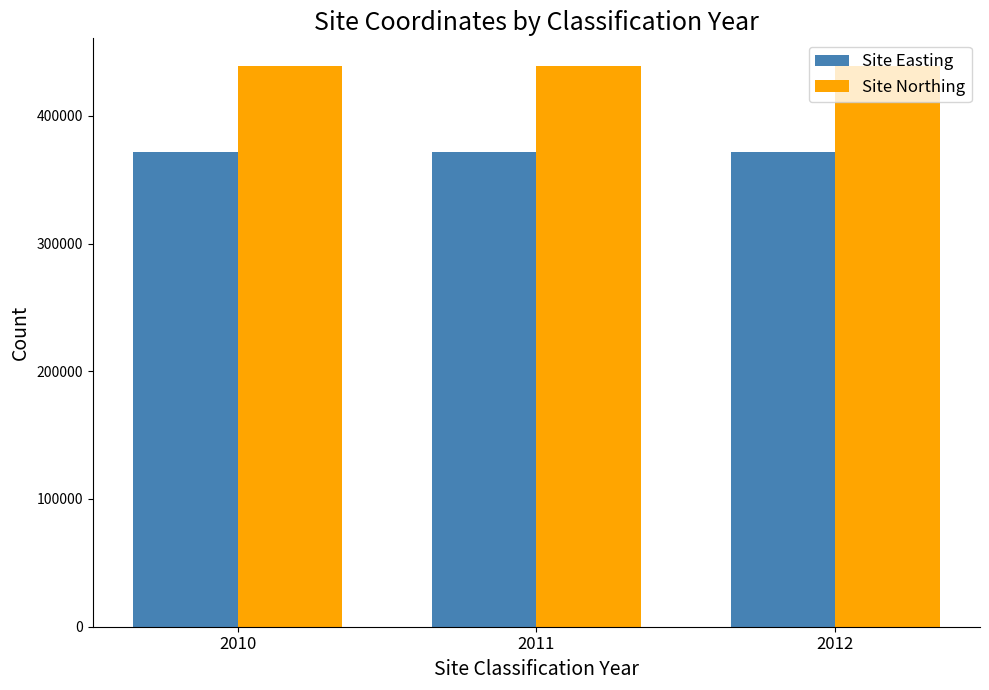

Rank the series at 2012 from lowest to highest value.

Site Easting, Site Northing